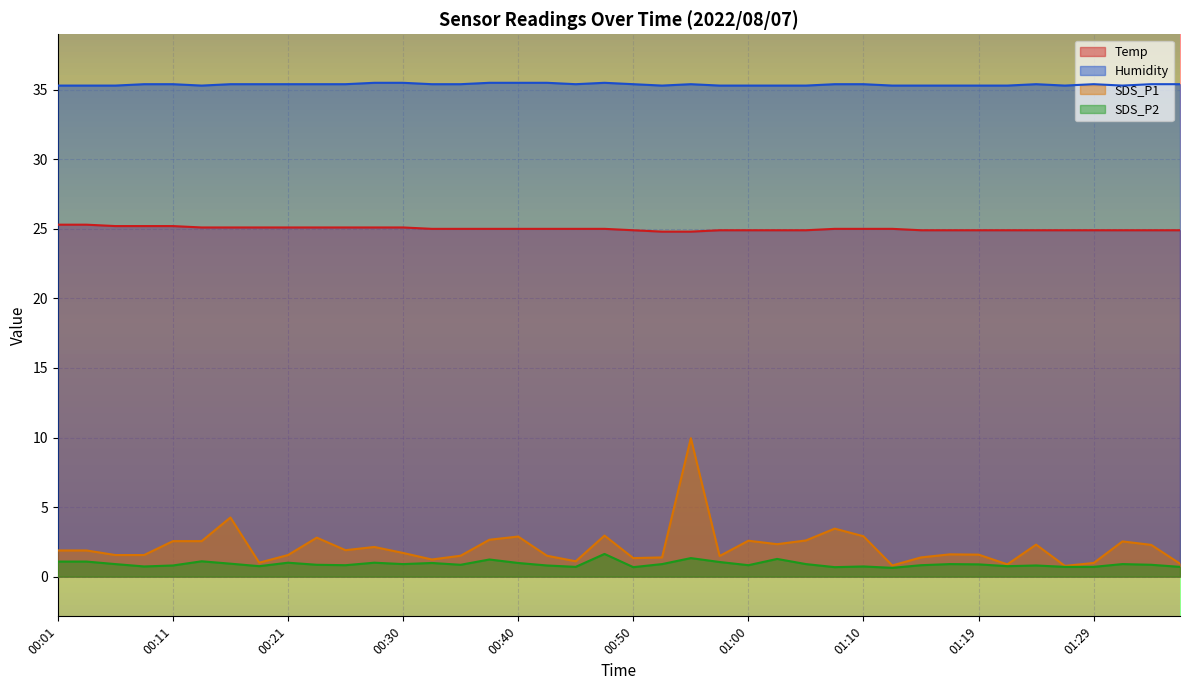

What are all the series names shown in the legend?

Temp, Humidity, SDS_P1, SDS_P2